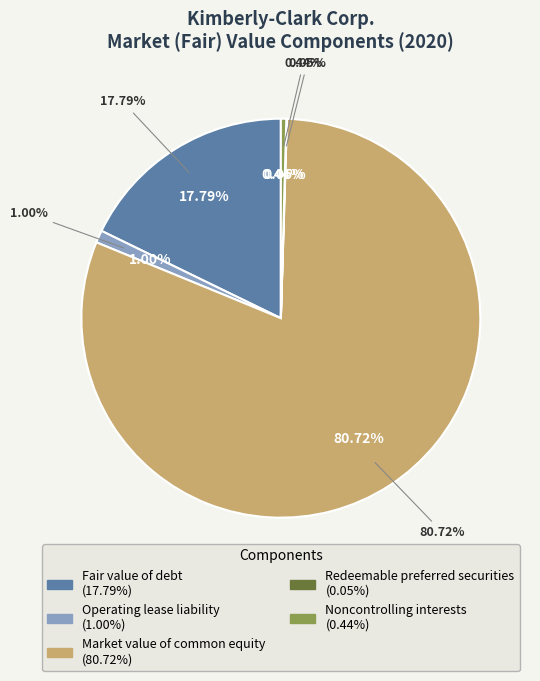

How many segments does this pie chart have?

5